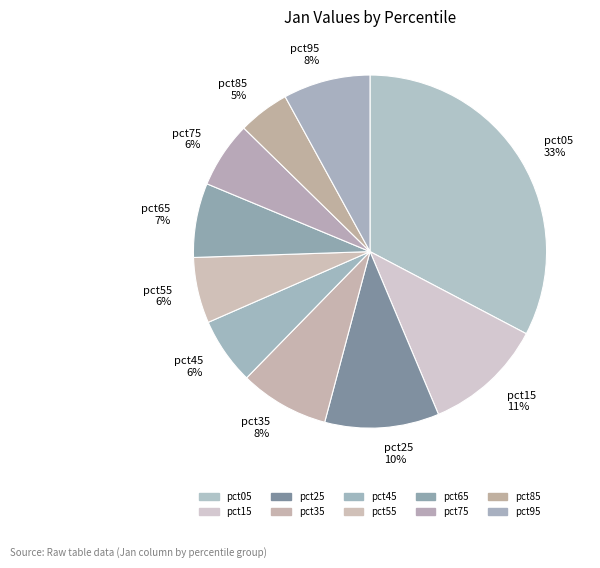

Which slice is the largest?

pct05